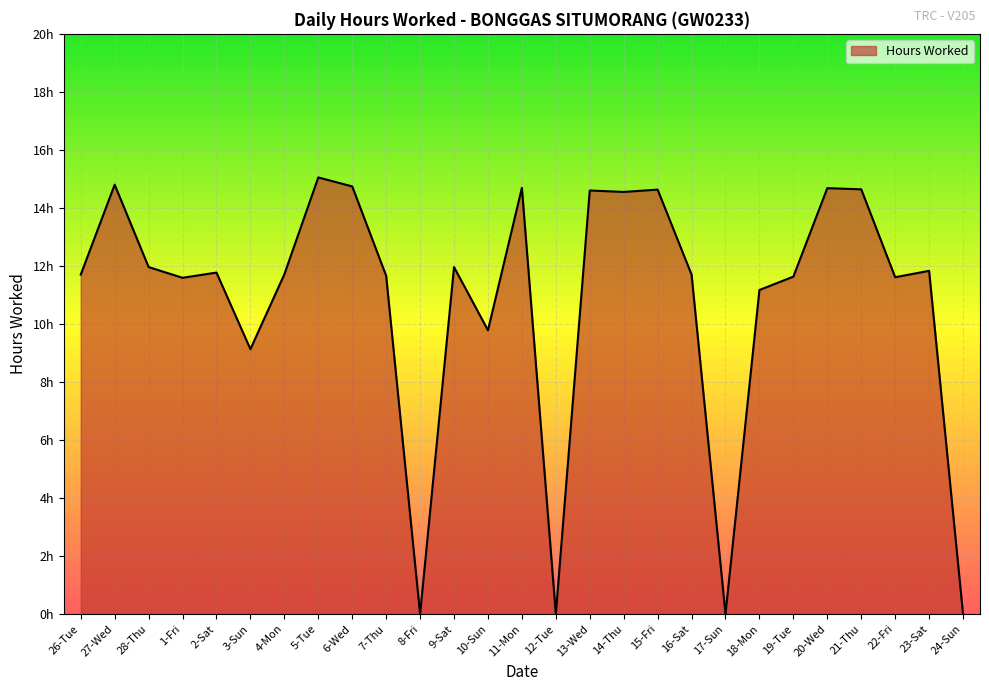

Where does the data first go above 11?

26-Tue